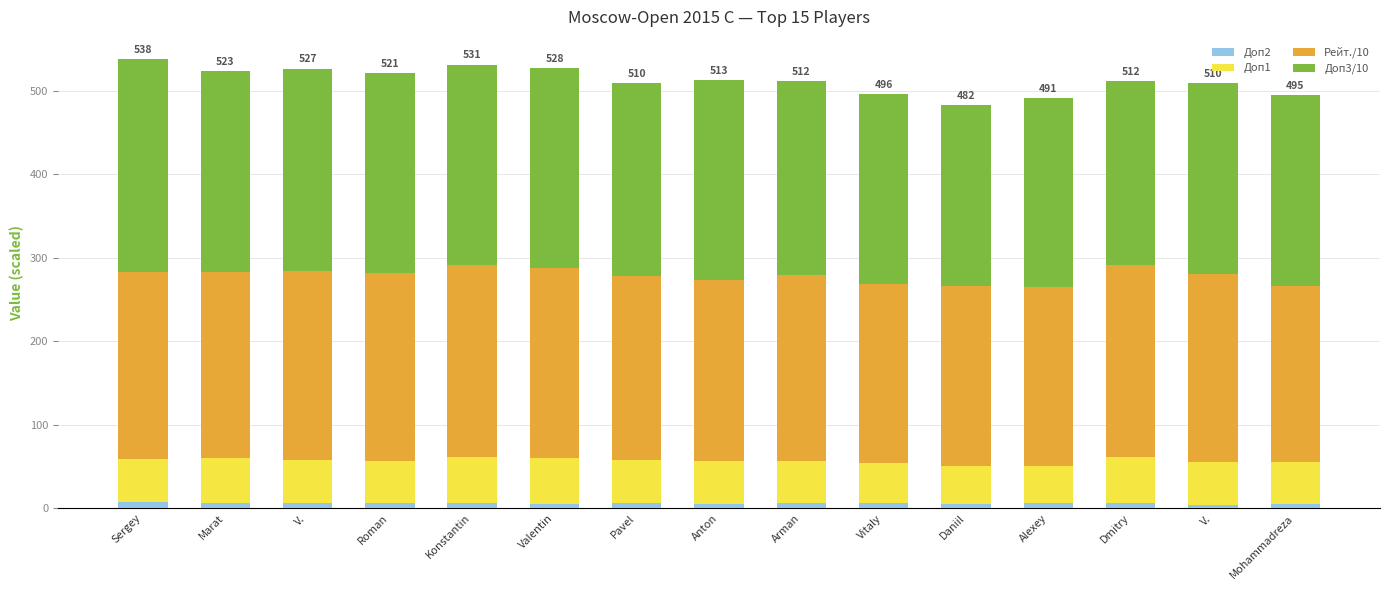

Between Sergey and Valentin, which series saw the biggest shift?

Доп3/10